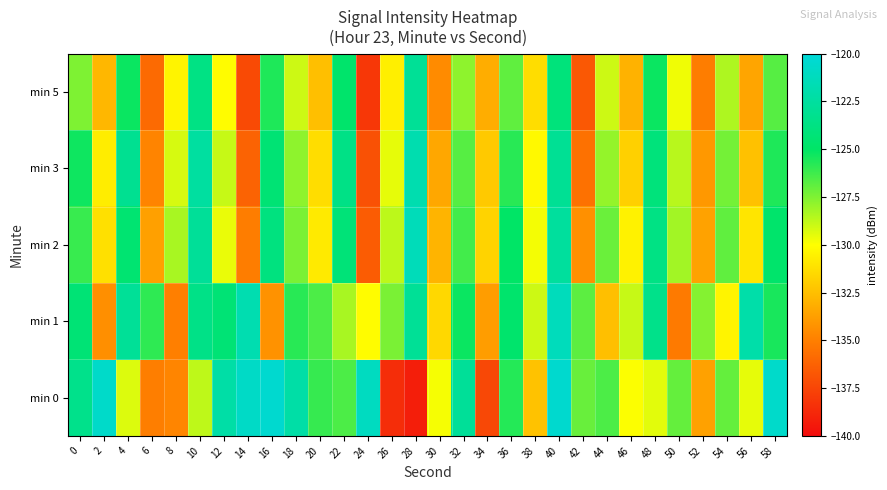

At which category is the sum across all series the highest?

40